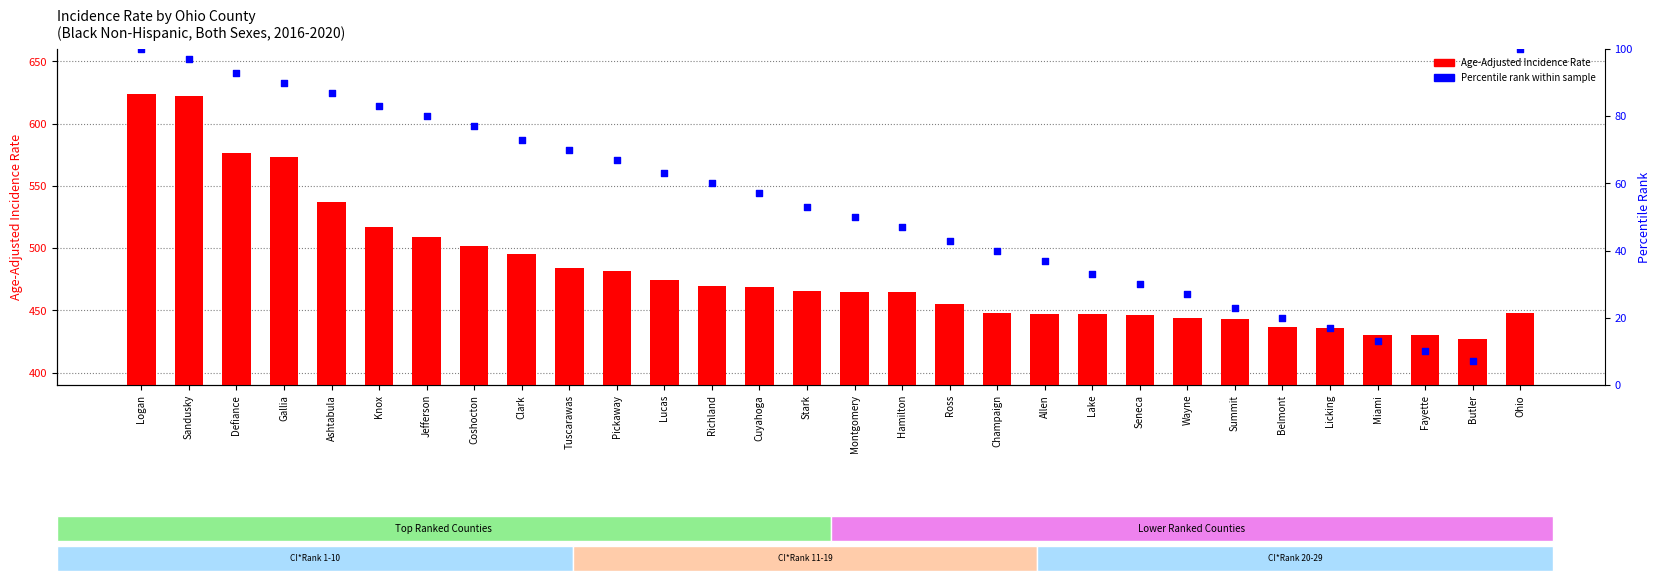

Is the value of Age-Adjusted Incidence Rate at Summit greater than the value of Percentile rank within sample at Wayne?

Yes